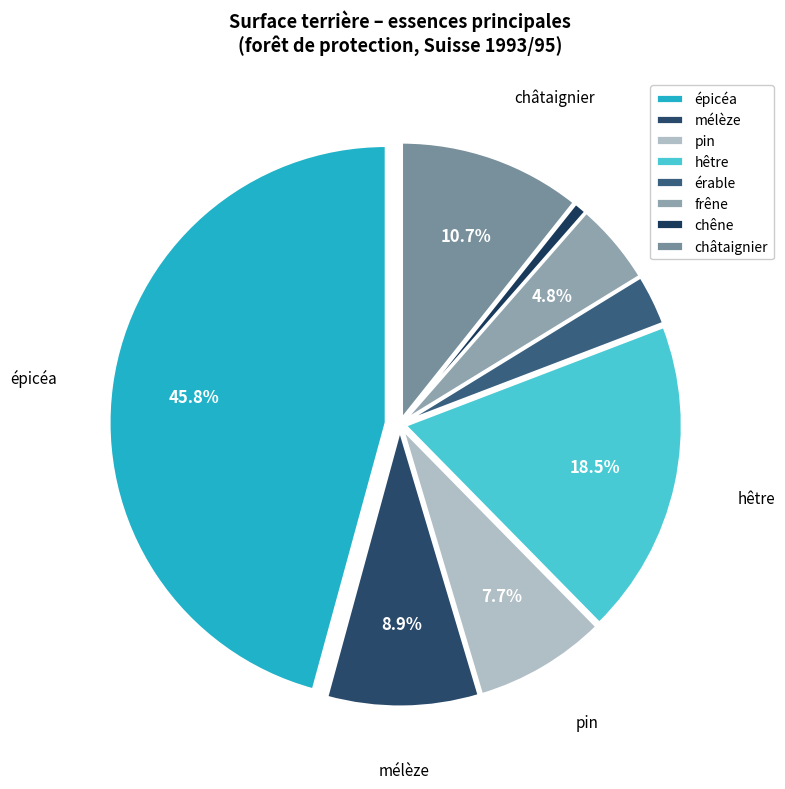

Count the number of slices in the pie.

8